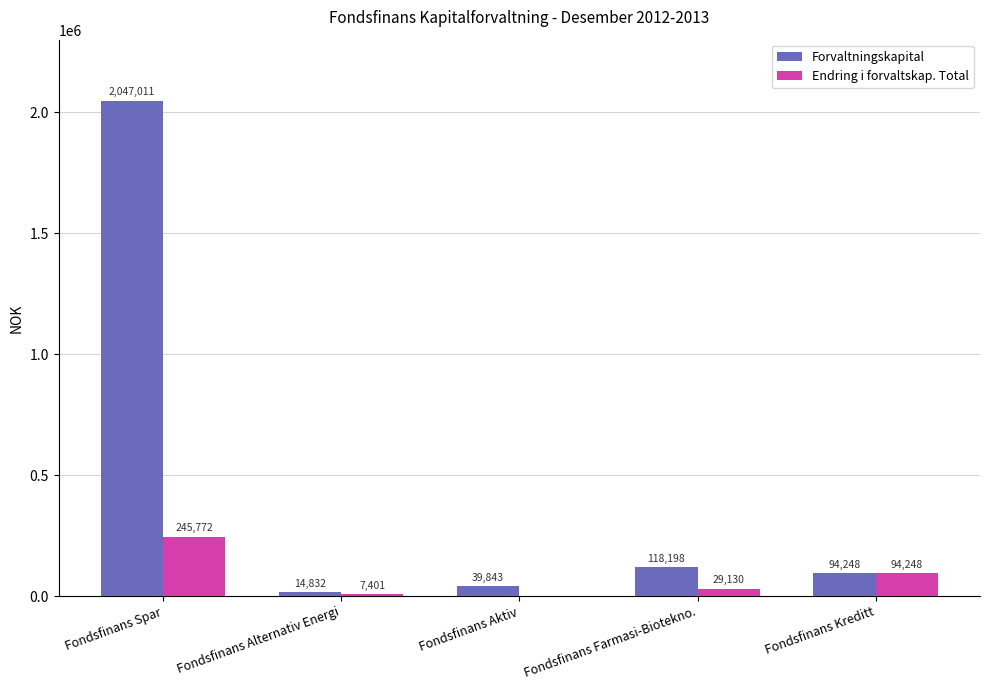

Which series changed the most between Fondsfinans Spar and Fondsfinans Aktiv?

Forvaltningskapital